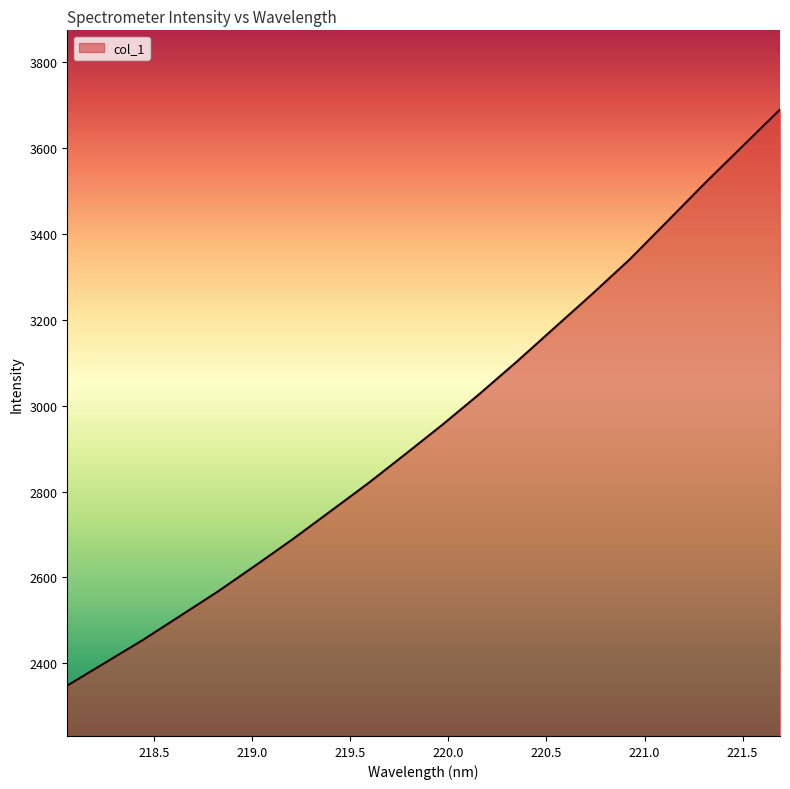

What is the difference between the maximum and minimum values?

1342.3